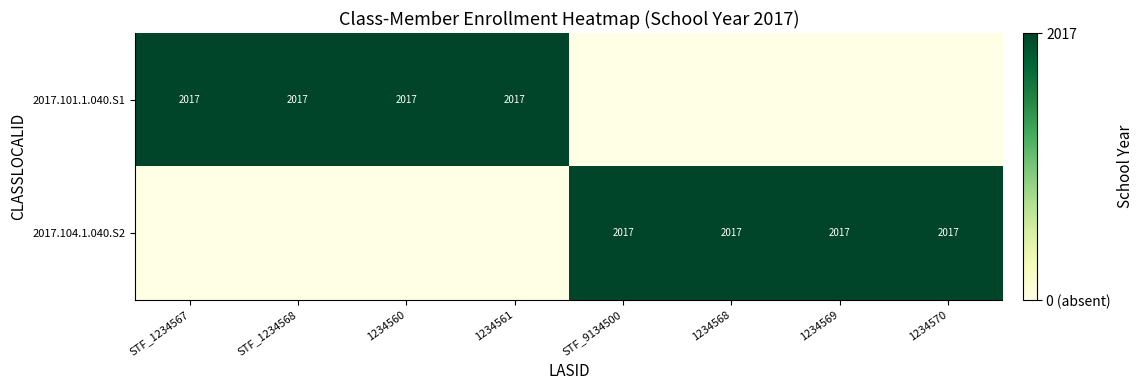

The value of 2017.101.1.040.S1 at STF_1234567 is 3275. True or false?

False